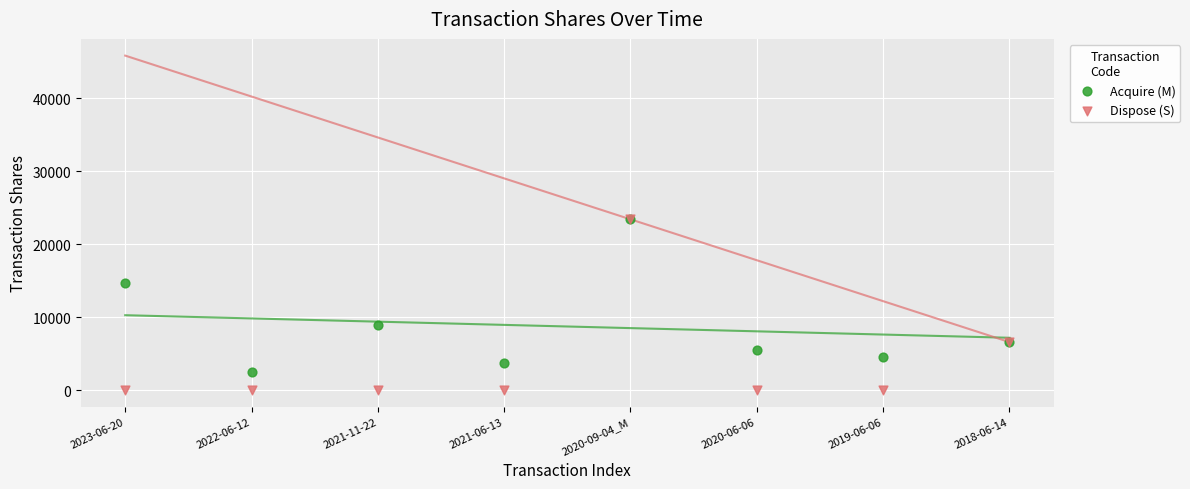

In the Acquire (M) series, what Y value is closest to 12946?

14664